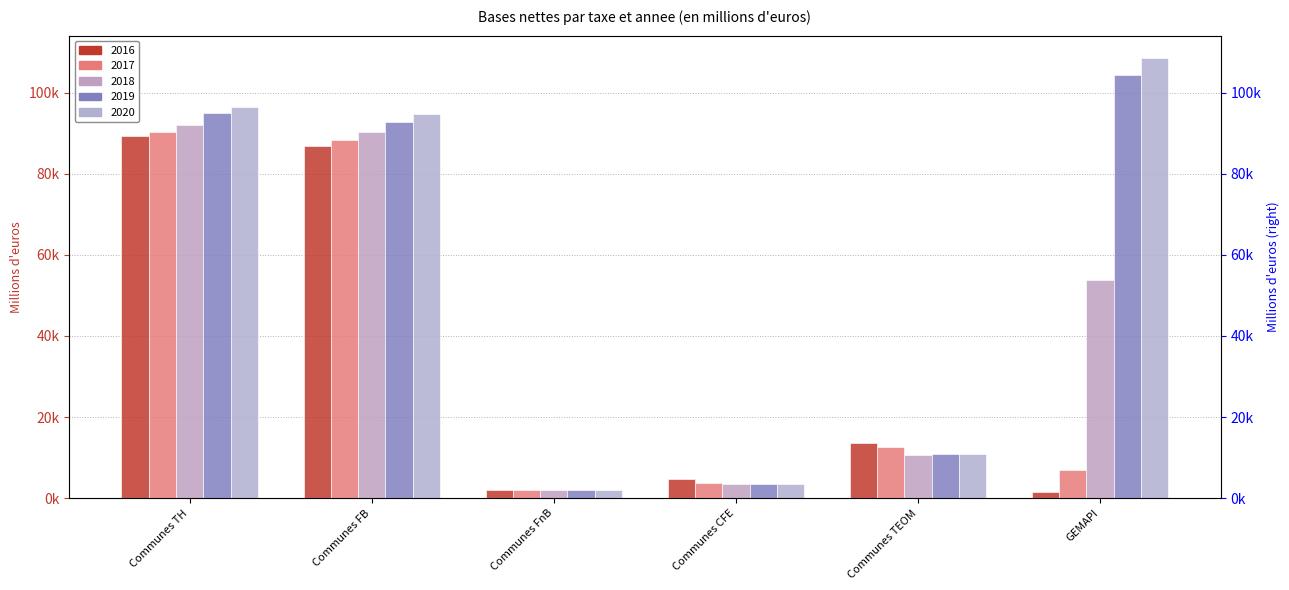

Which category has the lowest value in the 2017 series?

Communes FnB